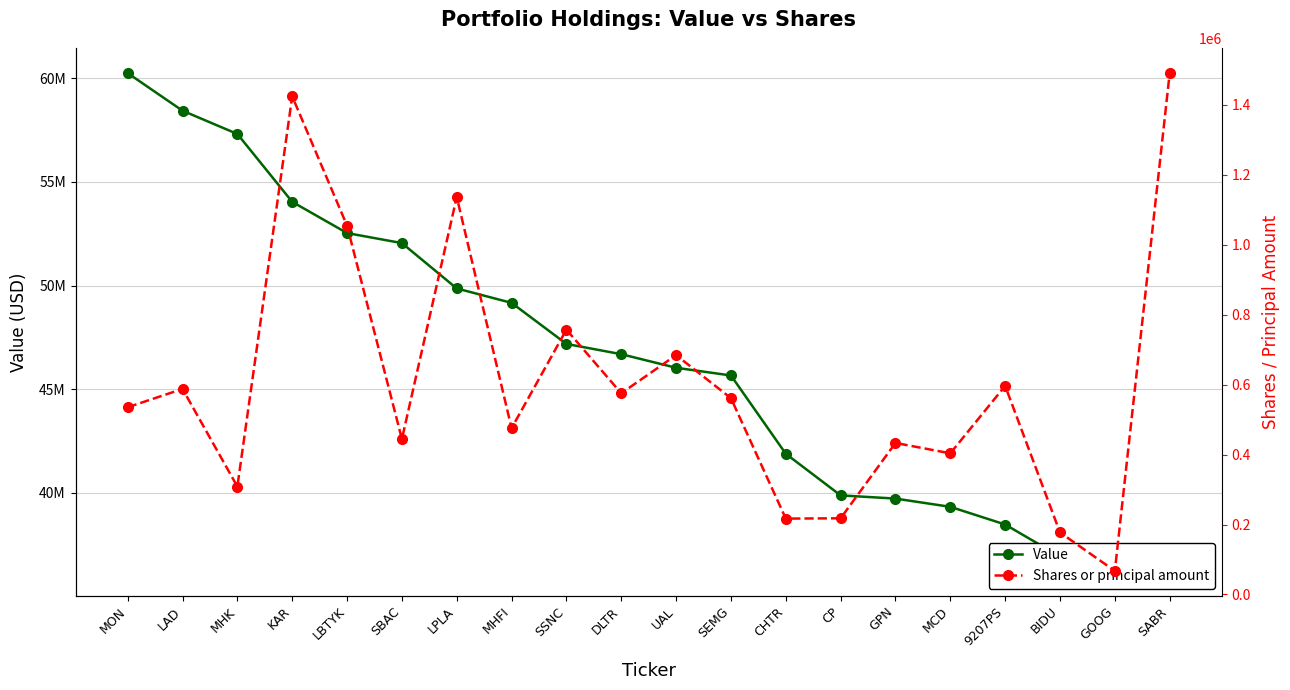

At how many categories does at least one series exceed 35634936?

20